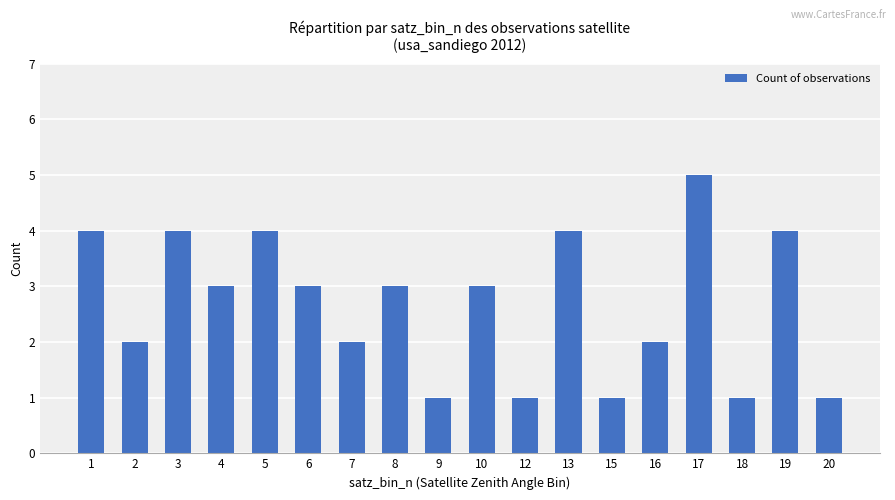

How many values are between 1 and 4?

17